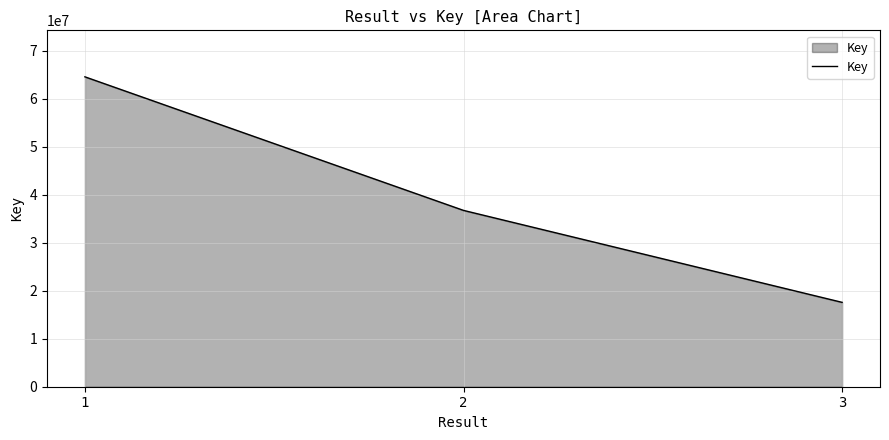

What is the difference between the maximum and second lowest values?

27828395